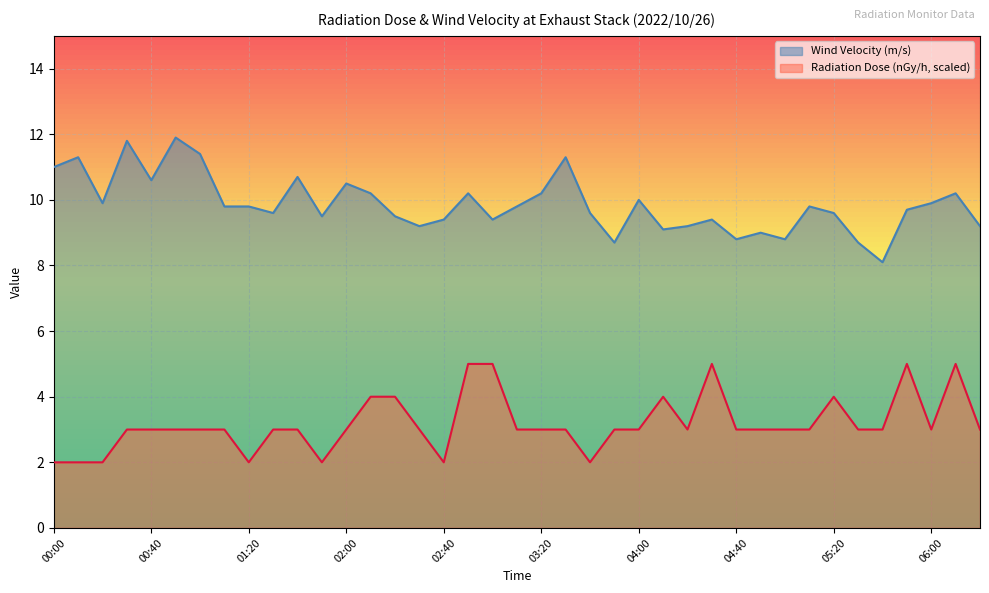

Read the Wind Velocity (m/s) value at 03:20.

10.2